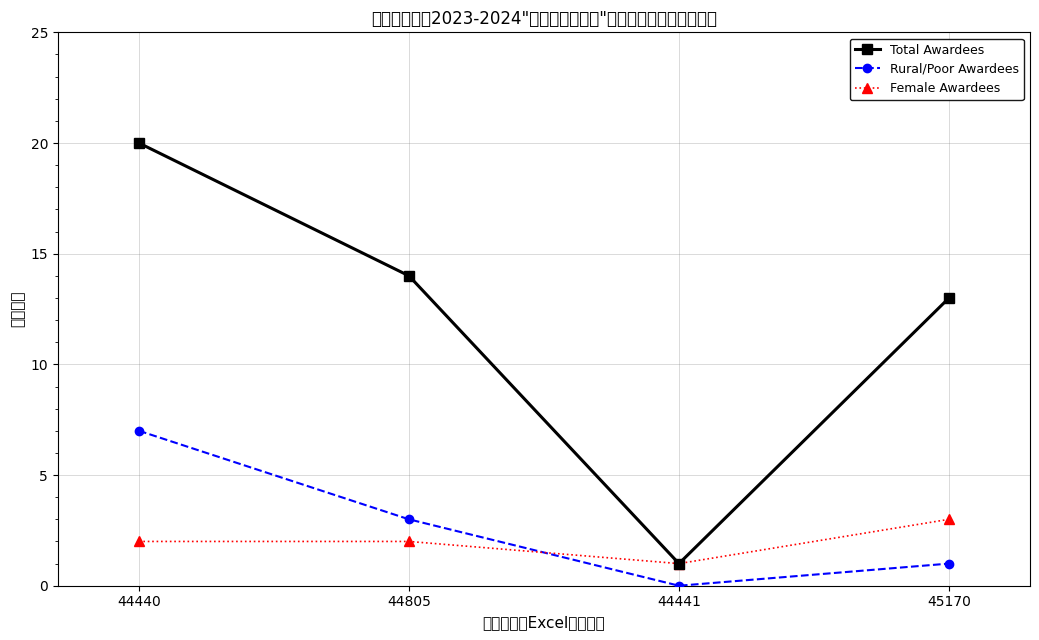

List the labels in order of Rural/Poor Awardees value, smallest first.

44441, 45170, 44805, 44440